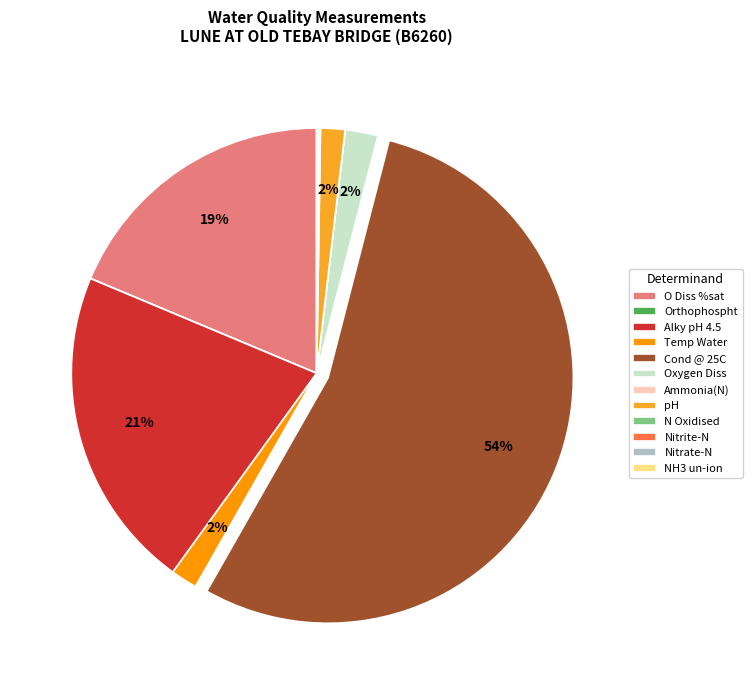

Is there any slice that represents more than half of the pie?

Yes